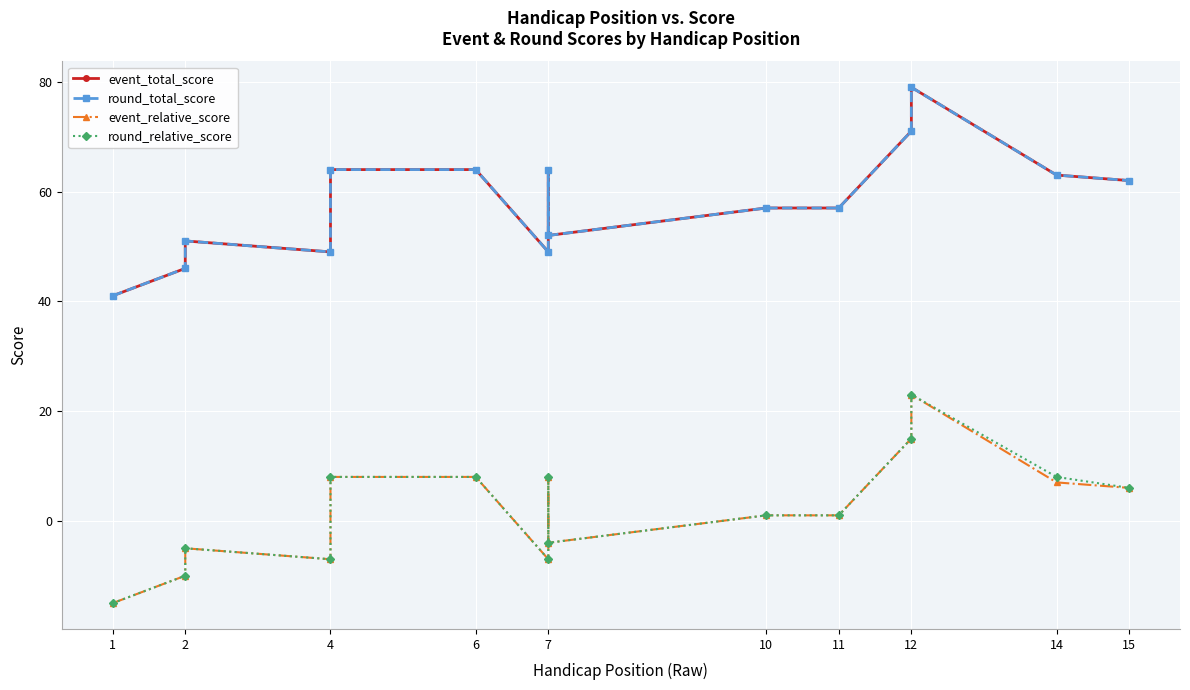

What is the label of the 13th point from the left?

12